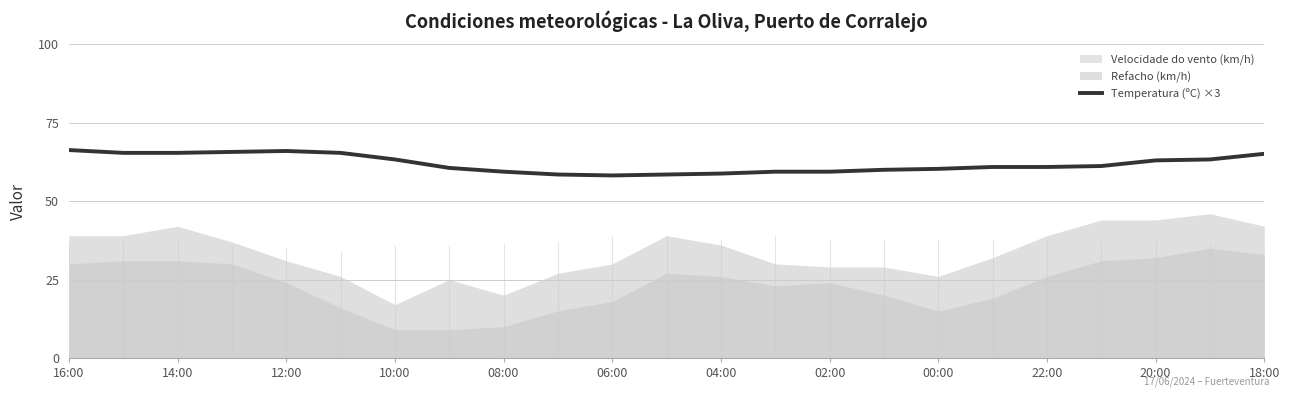

What is the maximum value for Temperatura (ºC) ×3?

66.3